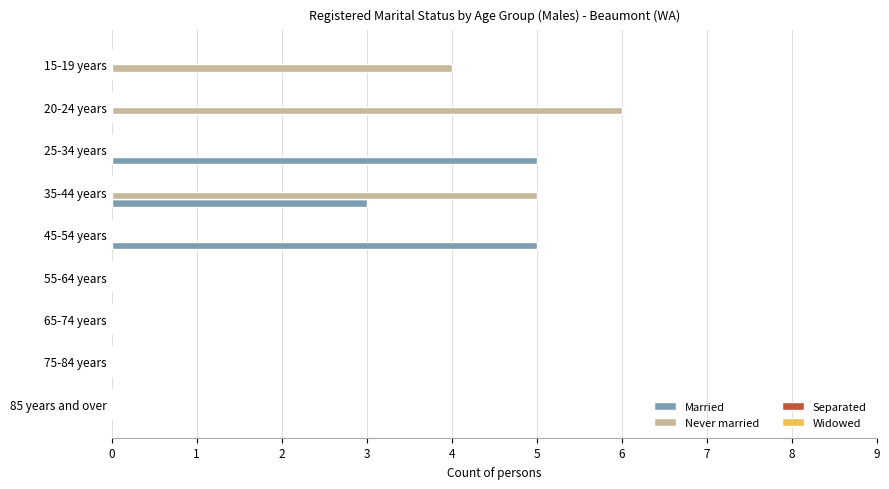

Is the value of Never married at 20-24 years greater than the value of Married at 55-64 years?

Yes